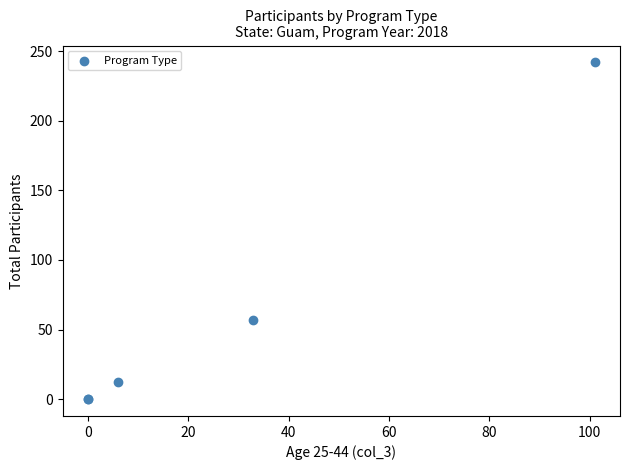

What Y value in the scatter plot is closest to 121?

57